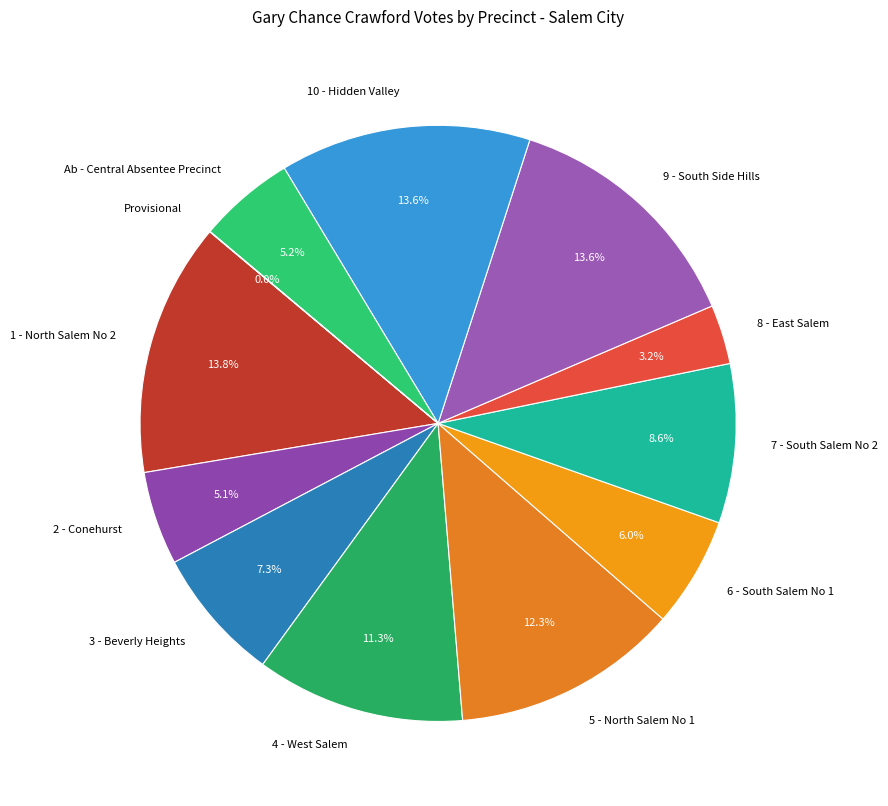

Does Ab - Central Absentee Precinct represent more than half of the total?

No